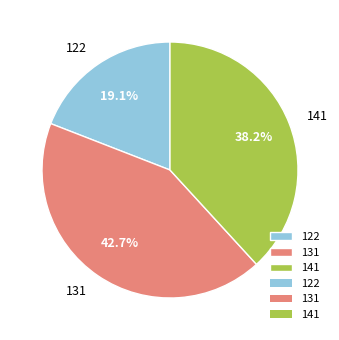

How many slices are in this pie chart?

3